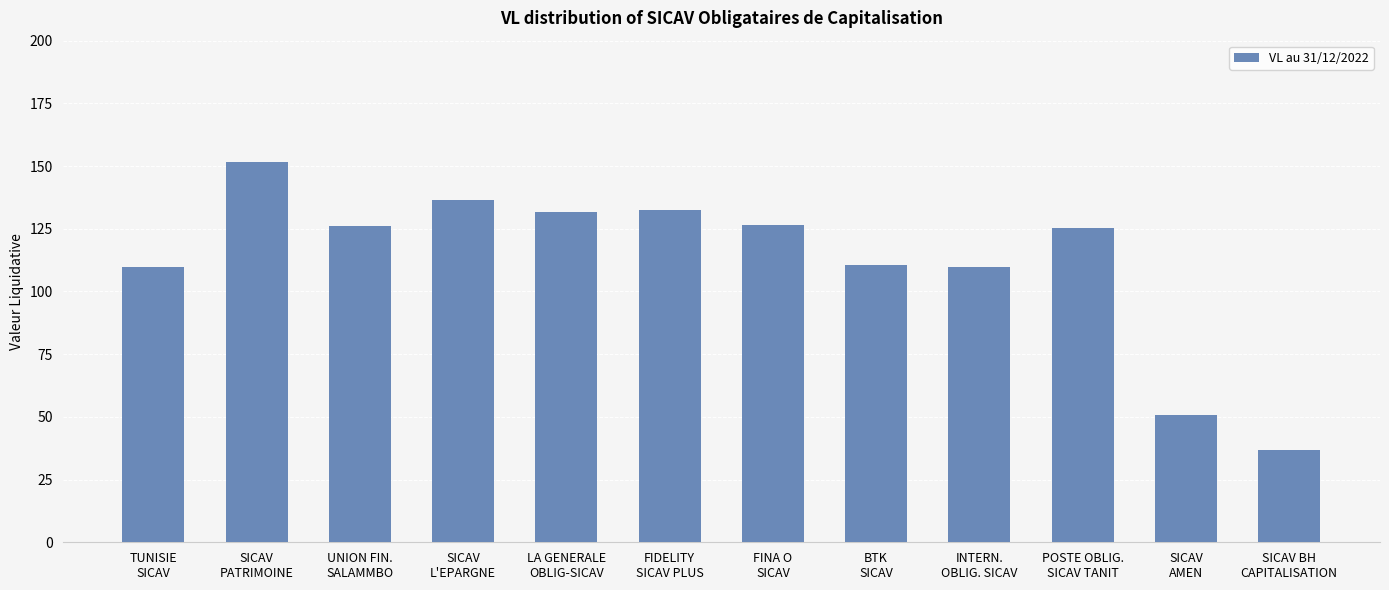

At which label does the data first exceed 126?

SICAV
PATRIMOINE